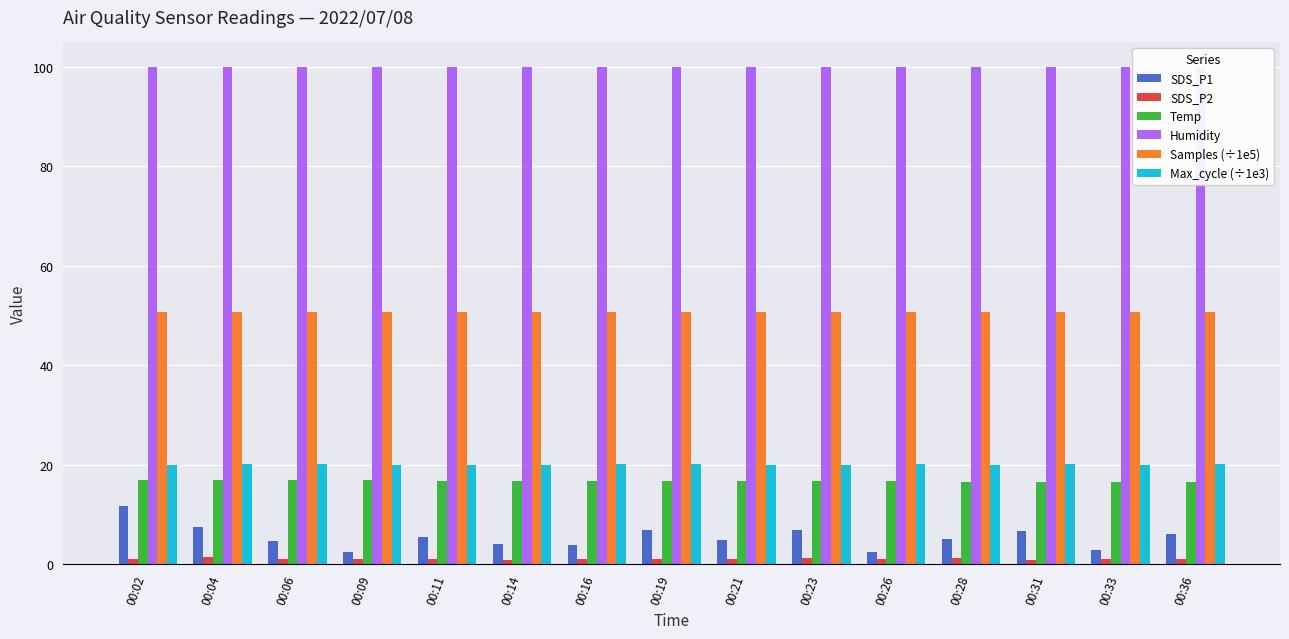

Reading left to right, list all the values displayed in this chart.

SDS_P1: 11.7	7.6	4.7	2.5	5.4	4.0	3.9	6.8	4.8	6.8	2.5	5.1	6.8	3.0	6.0
SDS_P2: 1.1	1.4	1.0	1.0	1.1	0.9	1.1	1.1	1.1	1.2	1.0	1.2	0.8	1.1	1.1
Temp: 17.0	17.0	16.9	16.9	16.8	16.8	16.7	16.7	16.7	16.7	16.7	16.6	16.6	16.5	16.5
Humidity: 99.9	99.9	99.9	99.9	99.9	99.9	99.9	99.9	99.9	99.9	99.9	99.9	99.9	99.9	99.9
Samples (÷1e5): 50.8	50.8	50.8	50.8	50.8	50.8	50.8	50.8	50.8	50.8	50.8	50.8	50.8	50.8	50.8
Max_cycle (÷1e3): 20.1	20.1	20.1	20.0	20.0	20.0	20.1	20.1	20.1	20.0	20.1	20.0	20.1	20.0	20.1